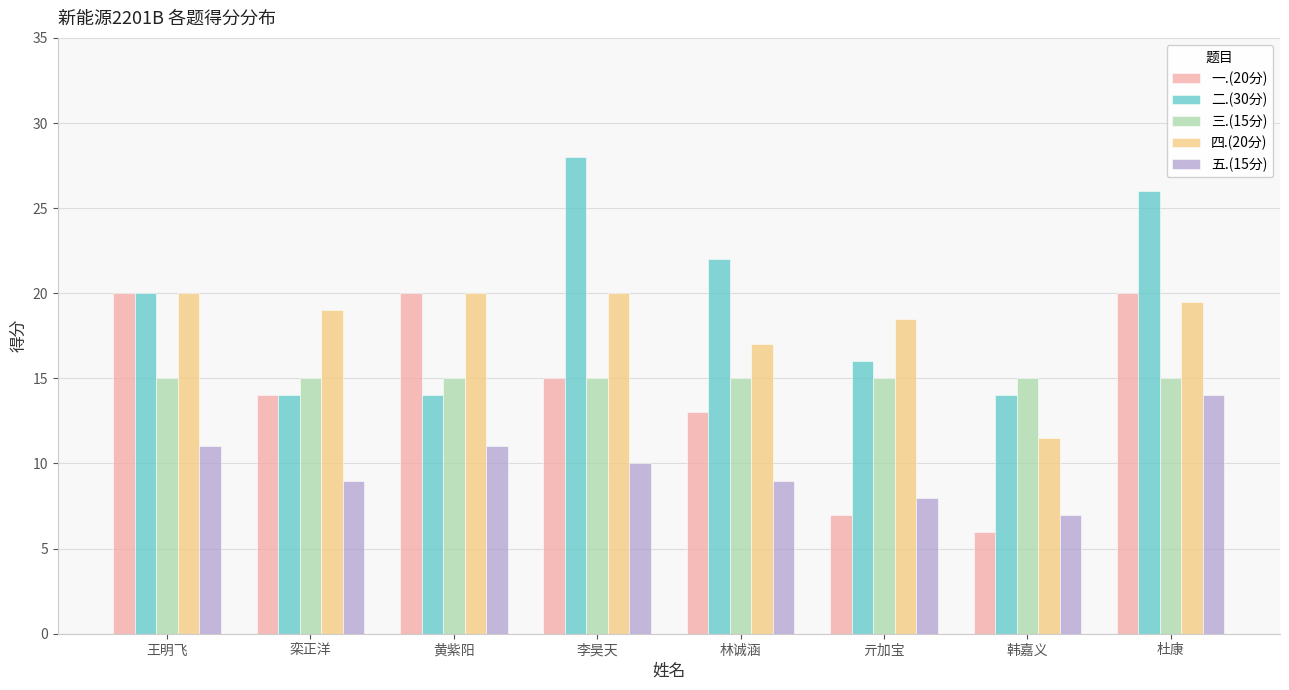

What are all the series names shown in the legend?

一.(20分), 二.(30分), 三.(15分), 四.(20分), 五.(15分)